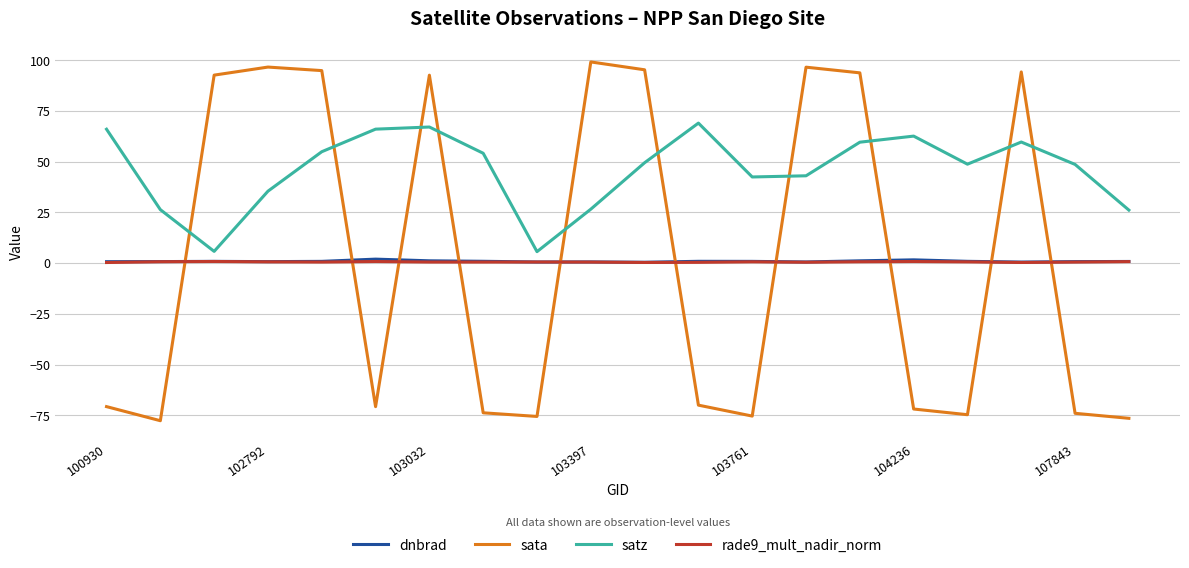

Which series has the largest range (max minus min)?

sata